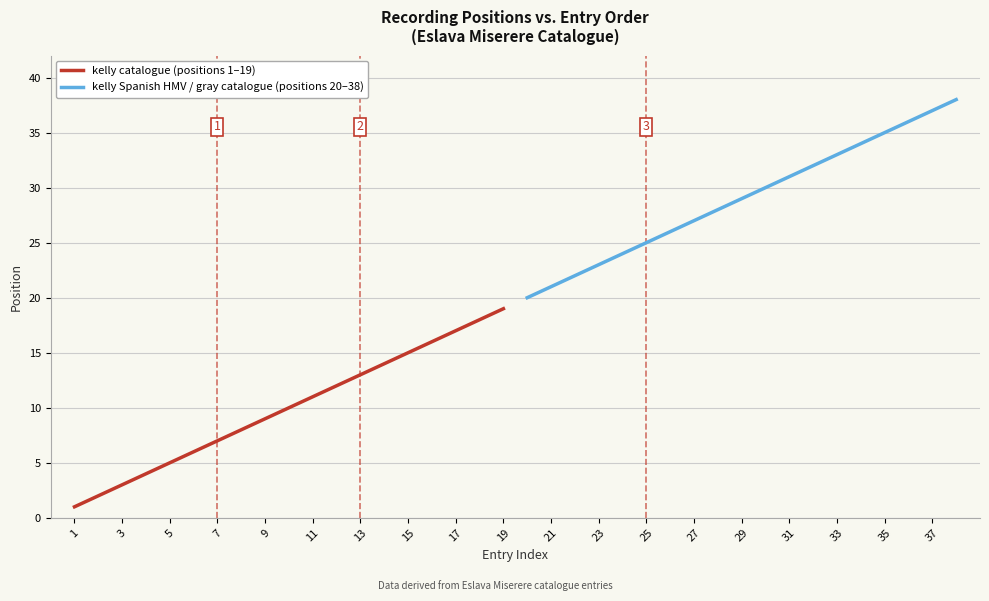

Is it true that kelly catalogue (positions 1–19) equals 7 at 7?

True